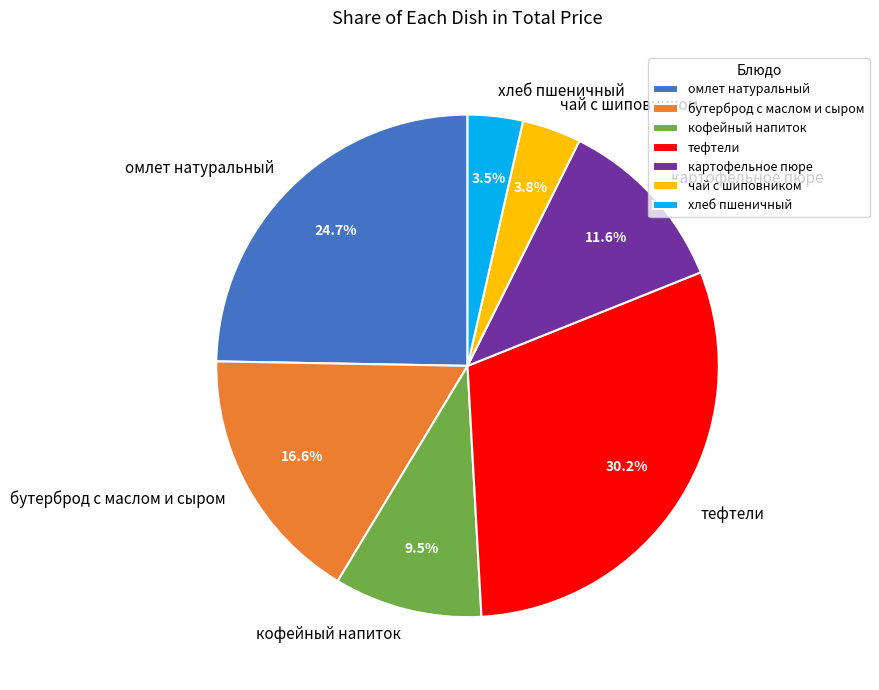

How many segments does this pie chart have?

7